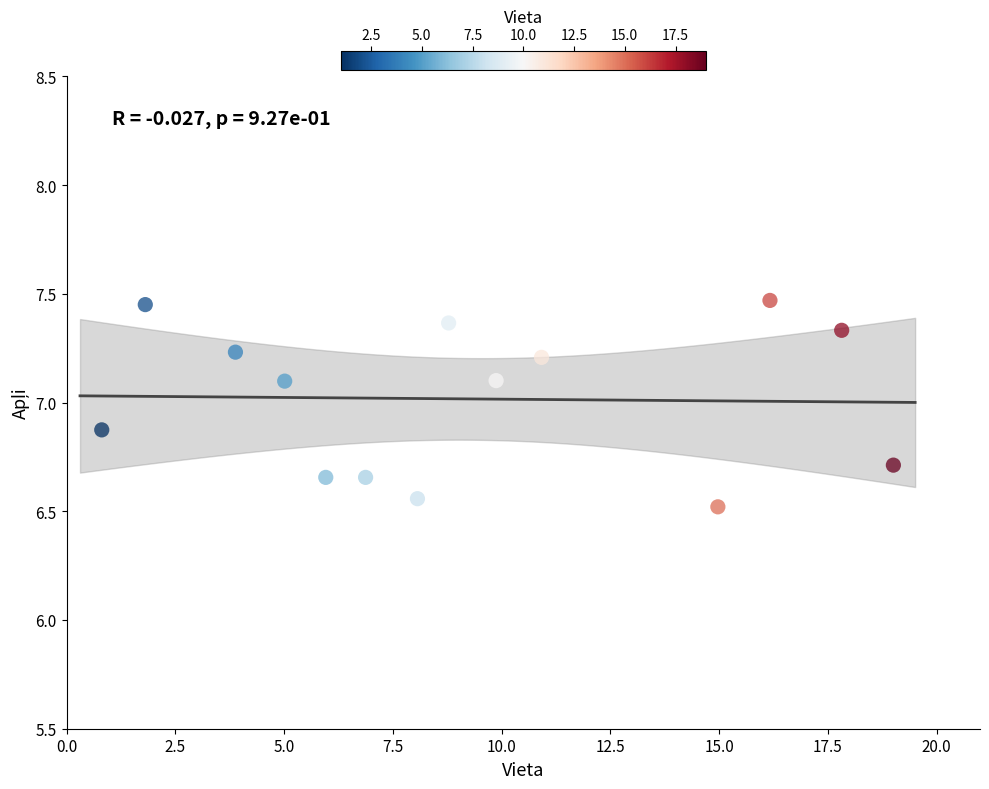

What is the range of X values (max minus min)?

18.2